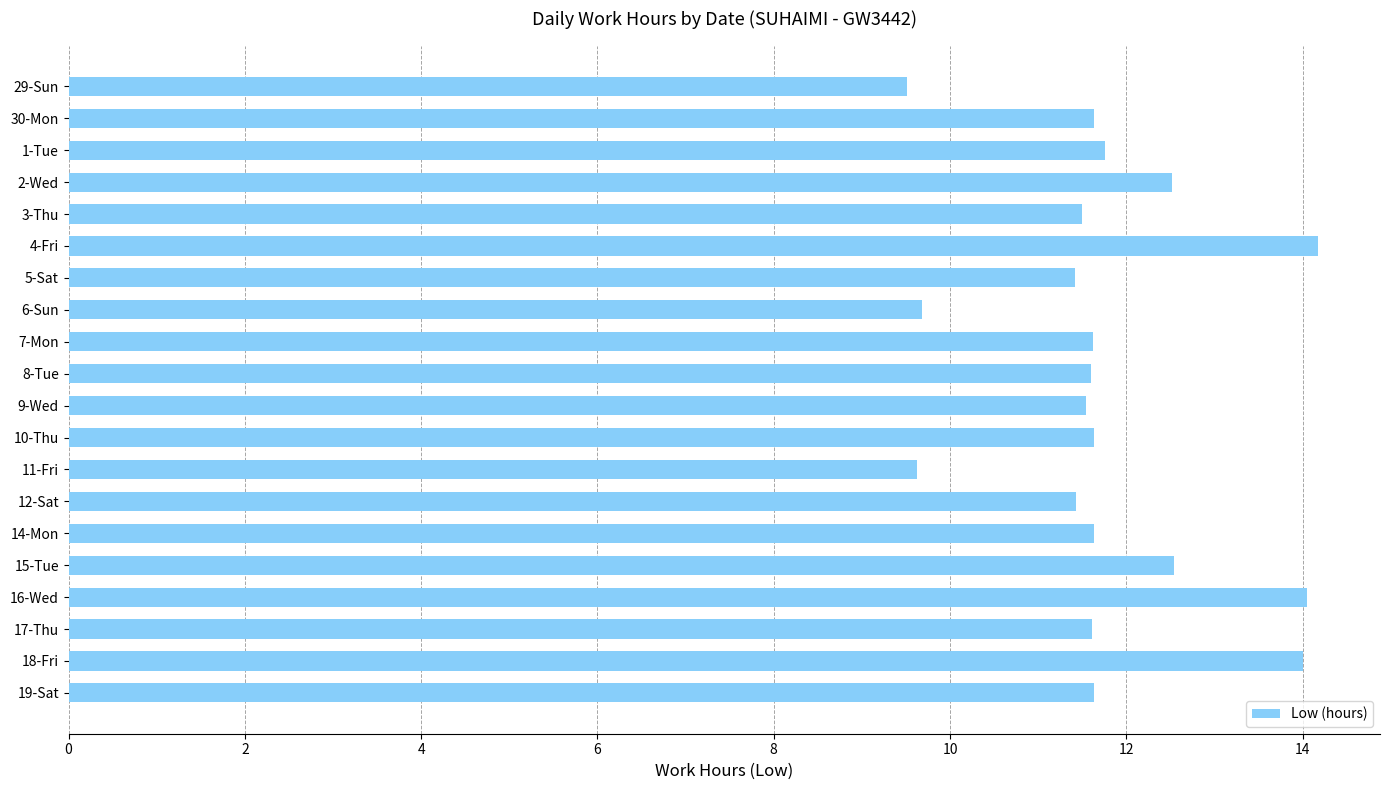

The chart shows a value of 9.5 at 29-Sun. True or false?

True